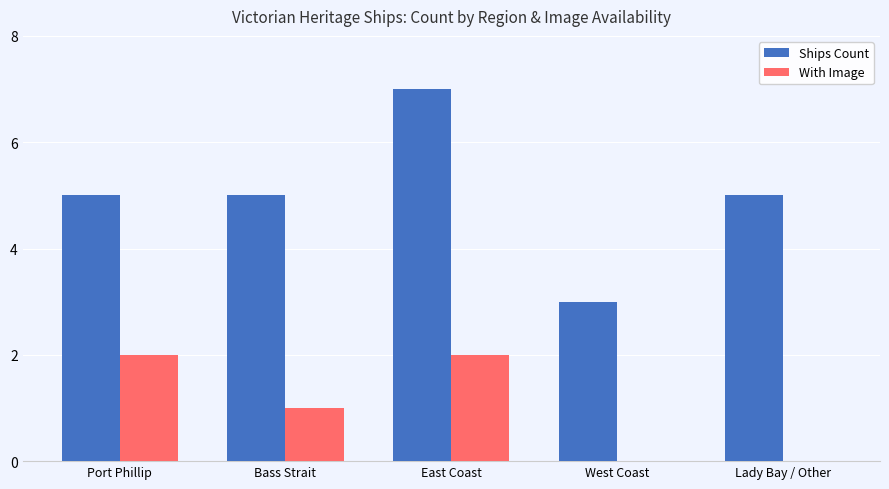

What is the total value across all series at East Coast?

9